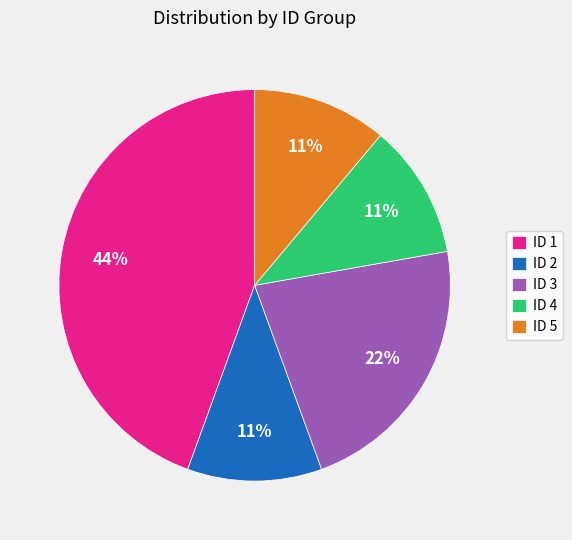

Is it true that ID 4 is 11% of the pie?

True